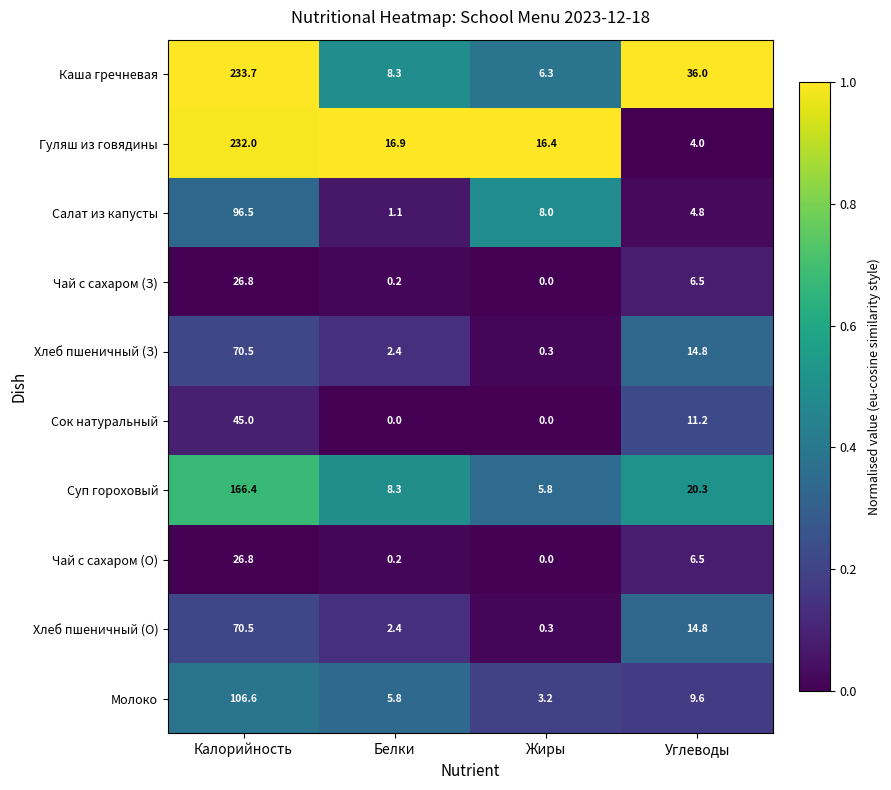

The value of Чай с сахаром (З) at Калорийность is 26.8. True or false?

True